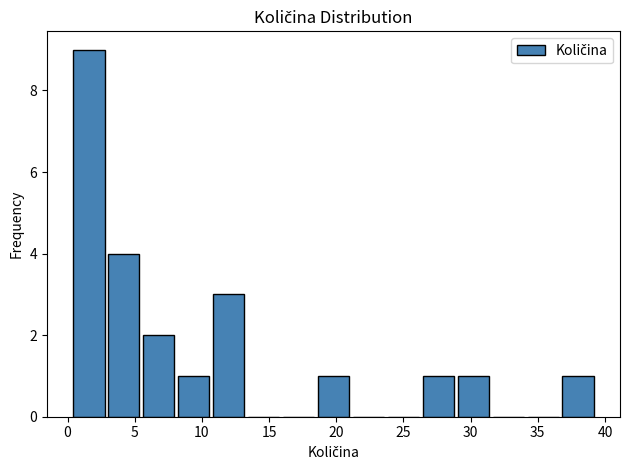

Which range on the x-axis has the tallest bar?

0.5 to 3.0